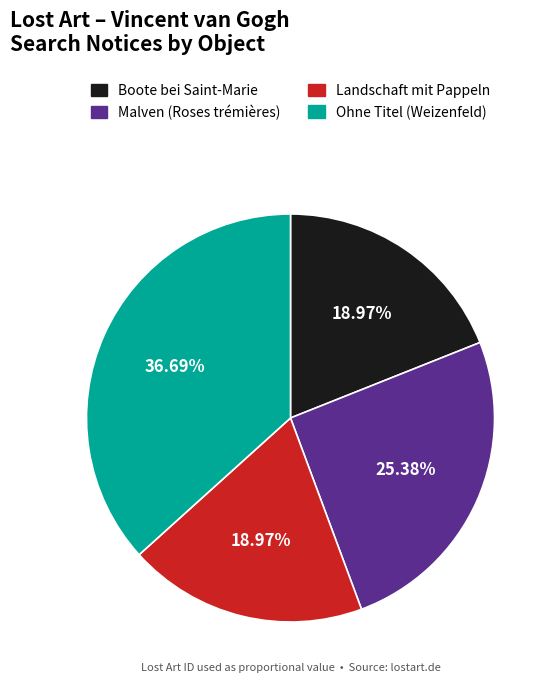

To the nearest percent, what portion does Landschaft mit Pappeln represent?

19%